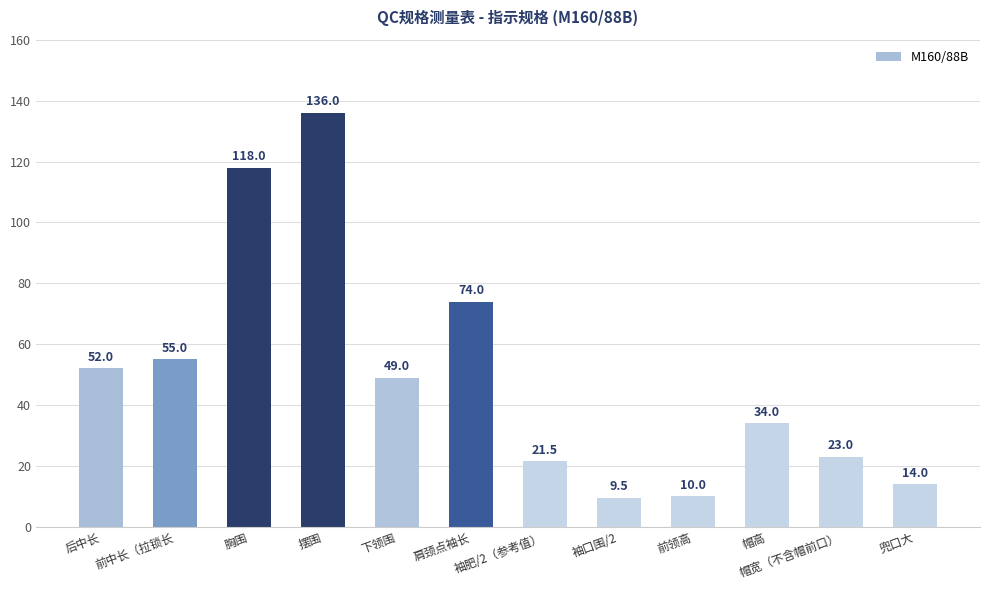

What is the value of the 4th bar from the left?

136.0